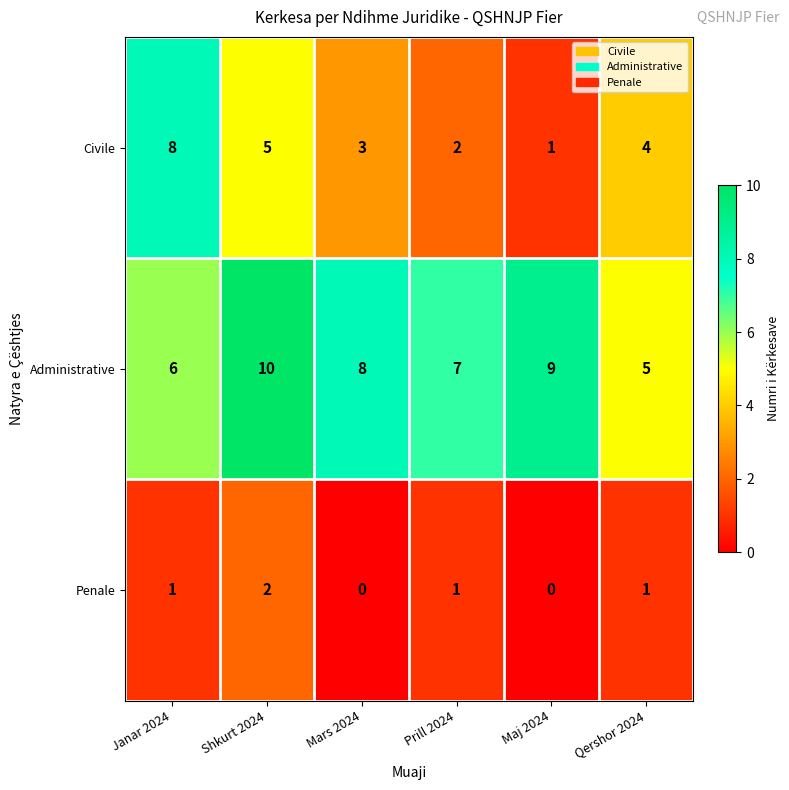

Where is Administrative nearest to the value 7?

Prill 2024